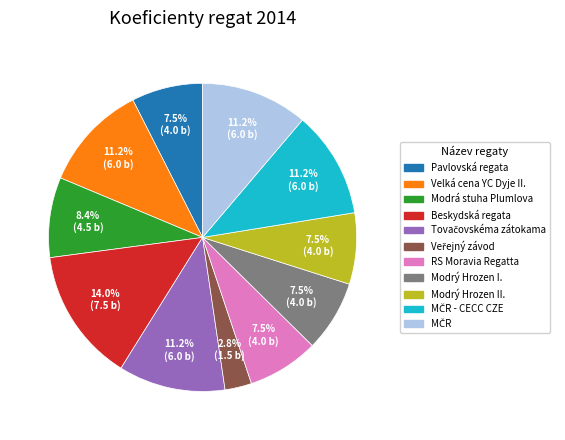

Is there a majority slice in this chart?

No